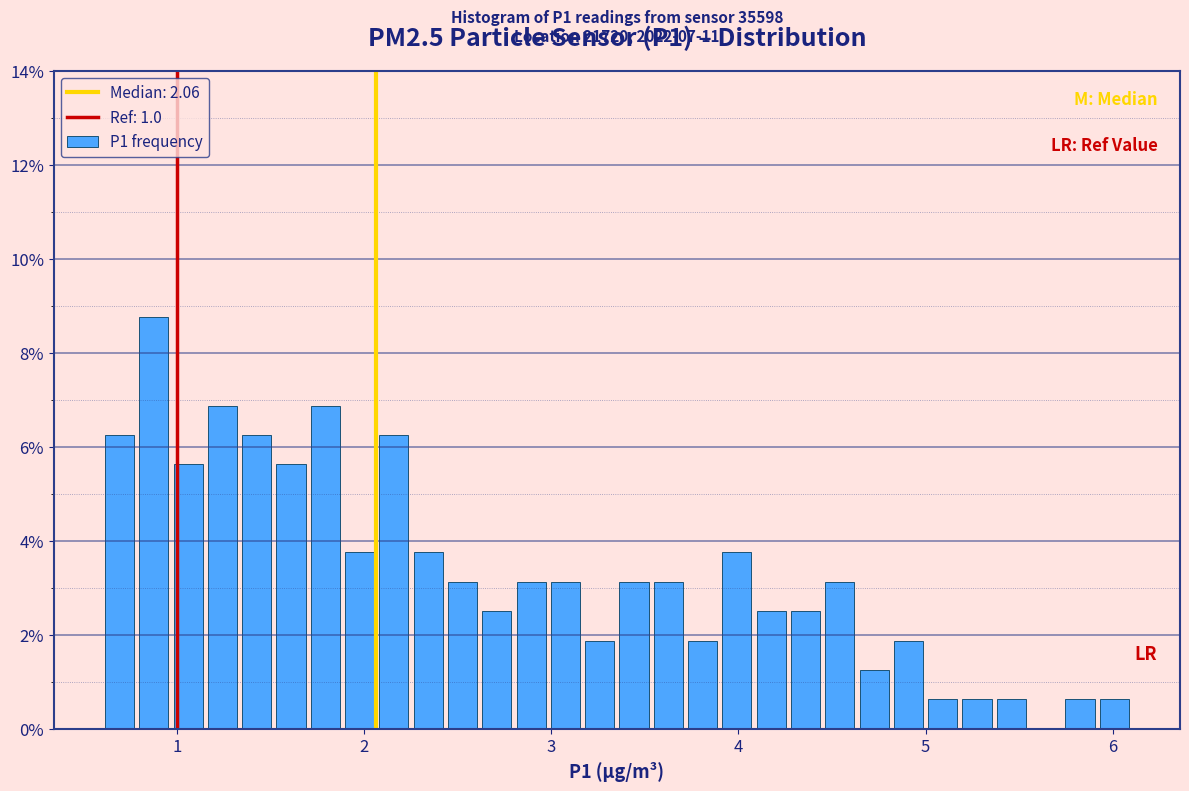

Read against the x-axis, roughly where is the centre of the tallest bar?

0.9